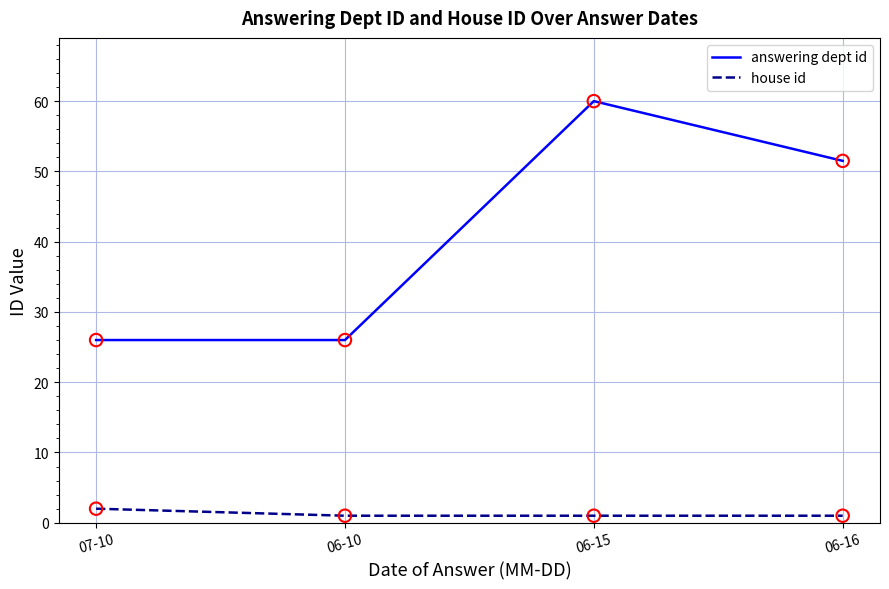

Is the value of house id at 06-10 greater than the value of answering dept id at 07-10?

No